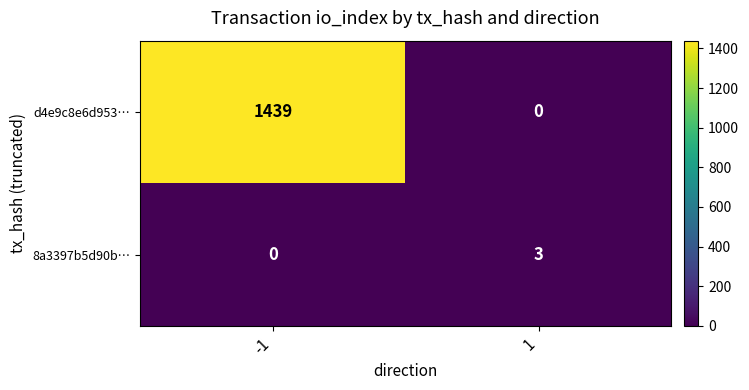

Reading right to left, transcribe all the data shown in this chart.

d4e9c8e6d953…: 1=0	-1=1439
8a3397b5d90b…: 1=3	-1=0